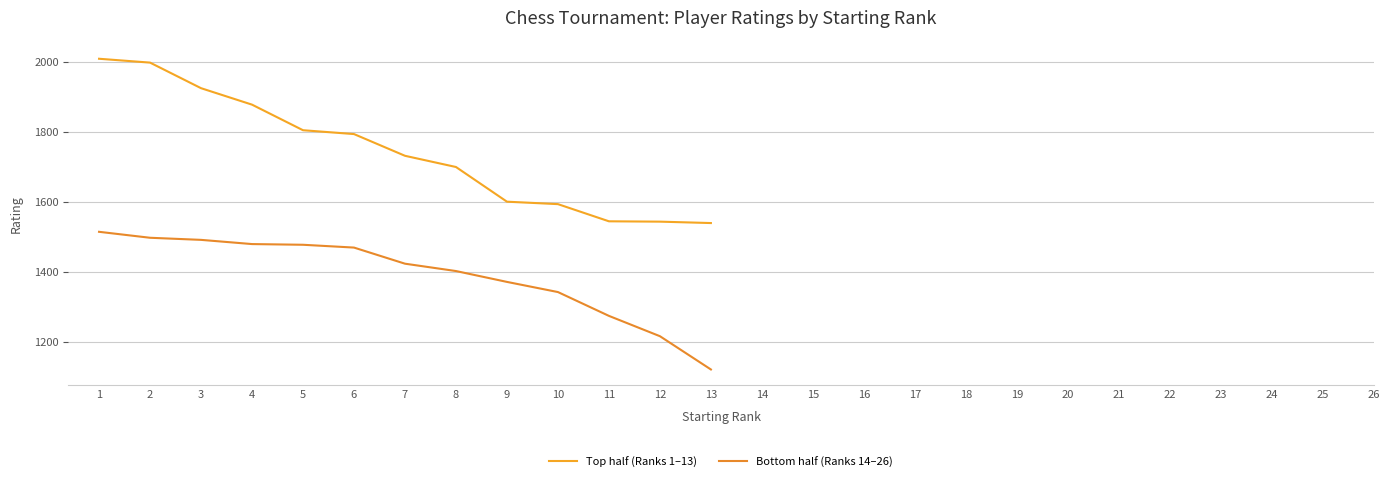

What is the average value of the Top half (Ranks 1–13) series?

1742